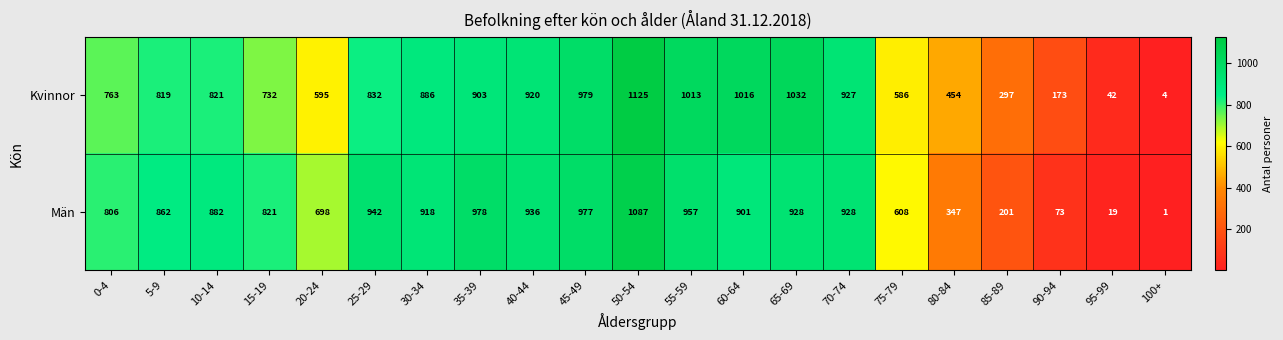

What is the spread (max minus min) of values at 0-4?

43